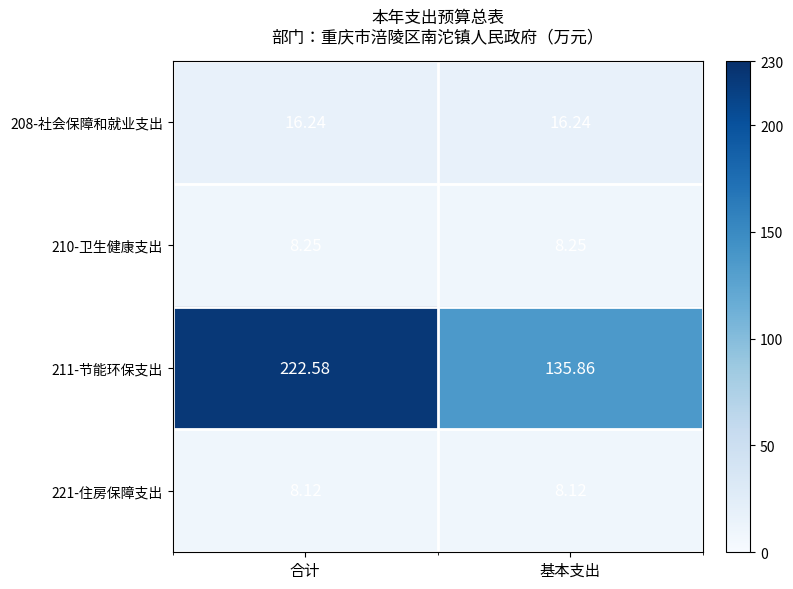

How many series are shown in this chart?

4